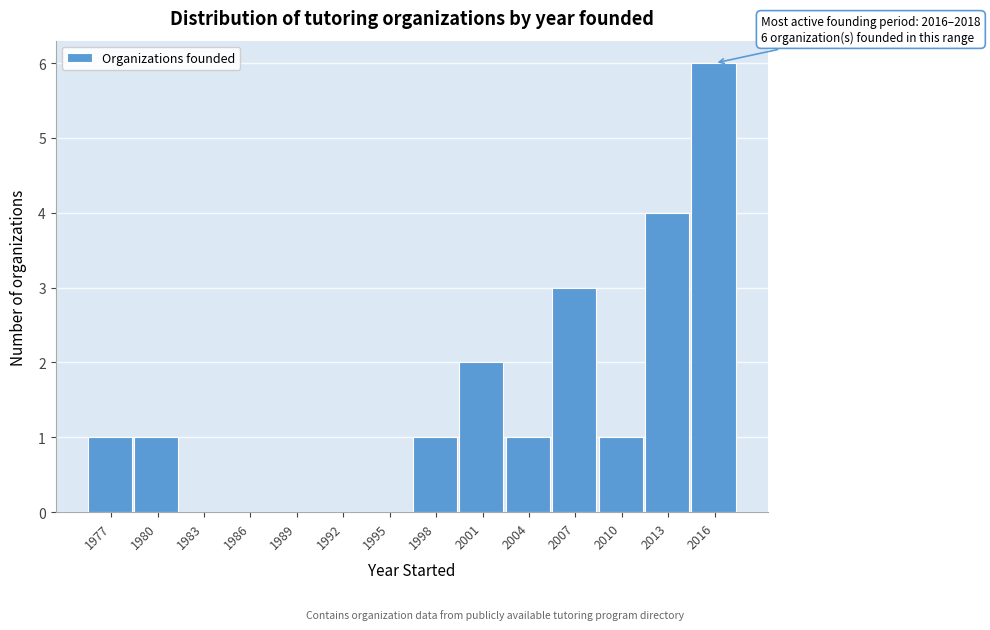

Reading left to right, what are all the values shown in this chart?

1977=1	1980=1	1983=0	1986=0	1989=0	1992=0	1995=0	1998=1	2001=2	2004=1	2007=3	2010=1	2013=4	2016=6